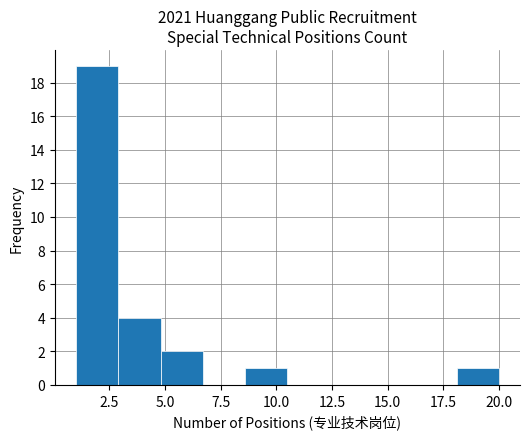

Read against the x-axis, roughly where is the centre of the tallest bar?

2.0